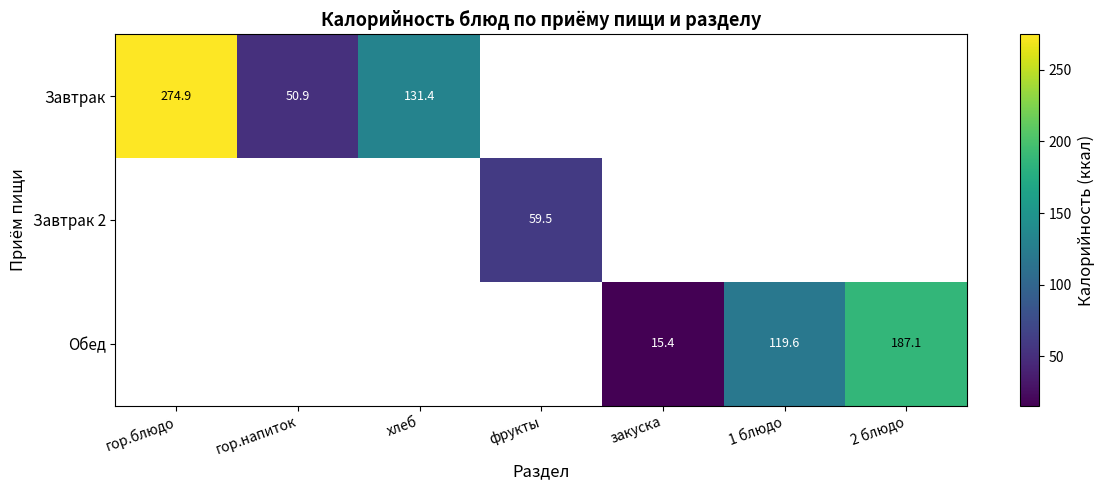

Is it true that Завтрак equals 131.4 at хлеб?

True